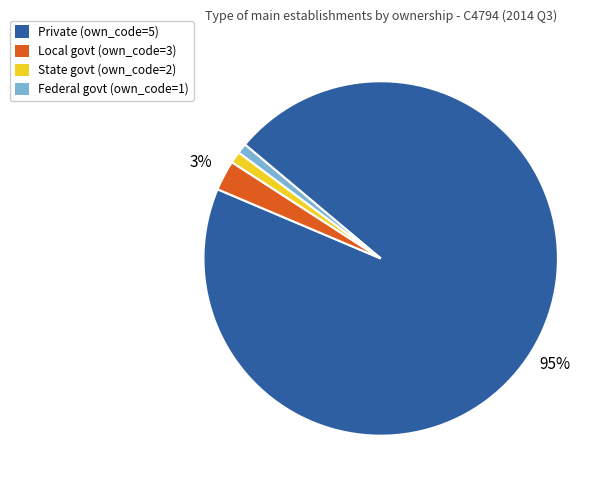

Is the sum of Local govt (own_code=3) and Private (own_code=5) greater than half?

Yes